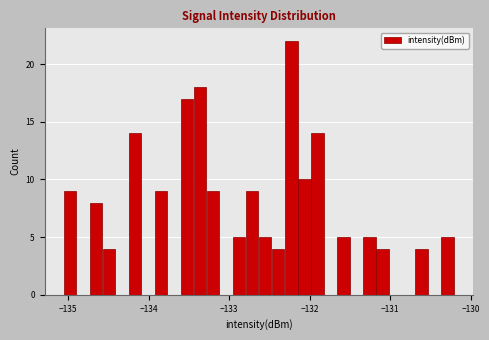

Around what value on the x-axis is the tallest bar? Give the approximate position of its centre, as read against the axis.

-132.2